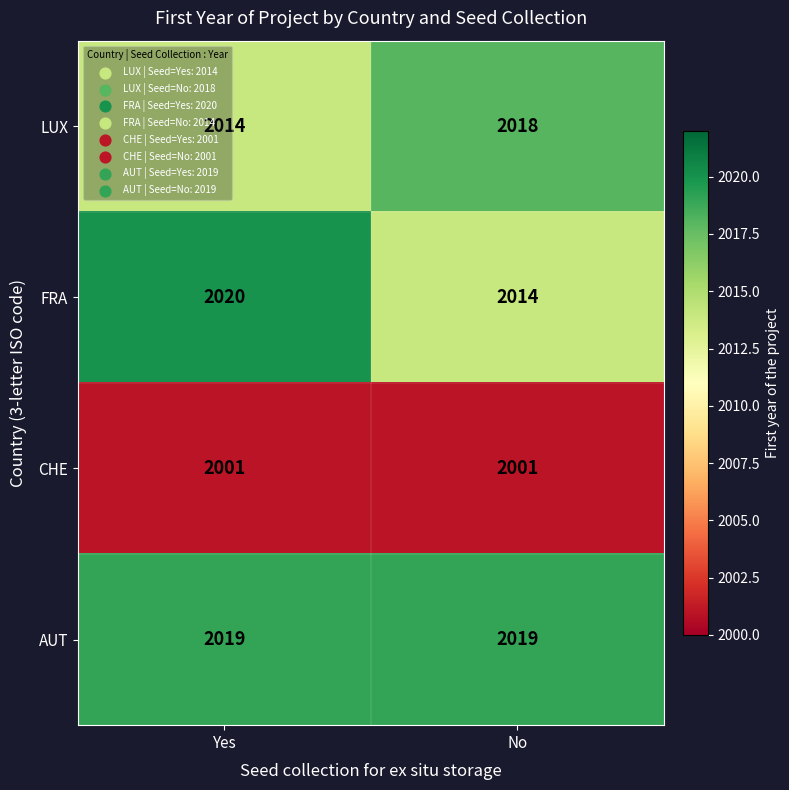

What is the spread (max minus min) of values at No?

18